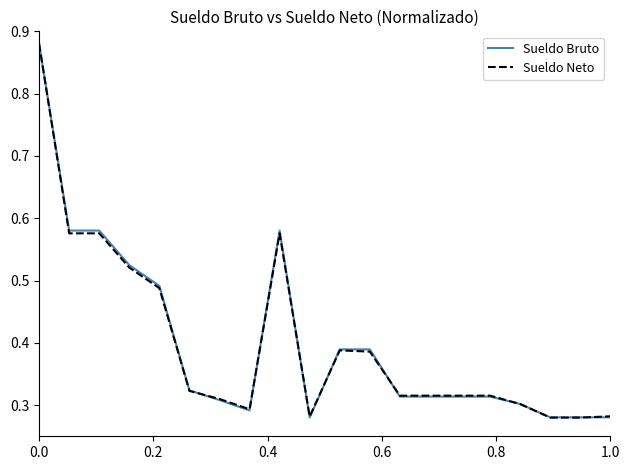

True or false: Sueldo Neto has a value of 0.2 at 0.0.

False